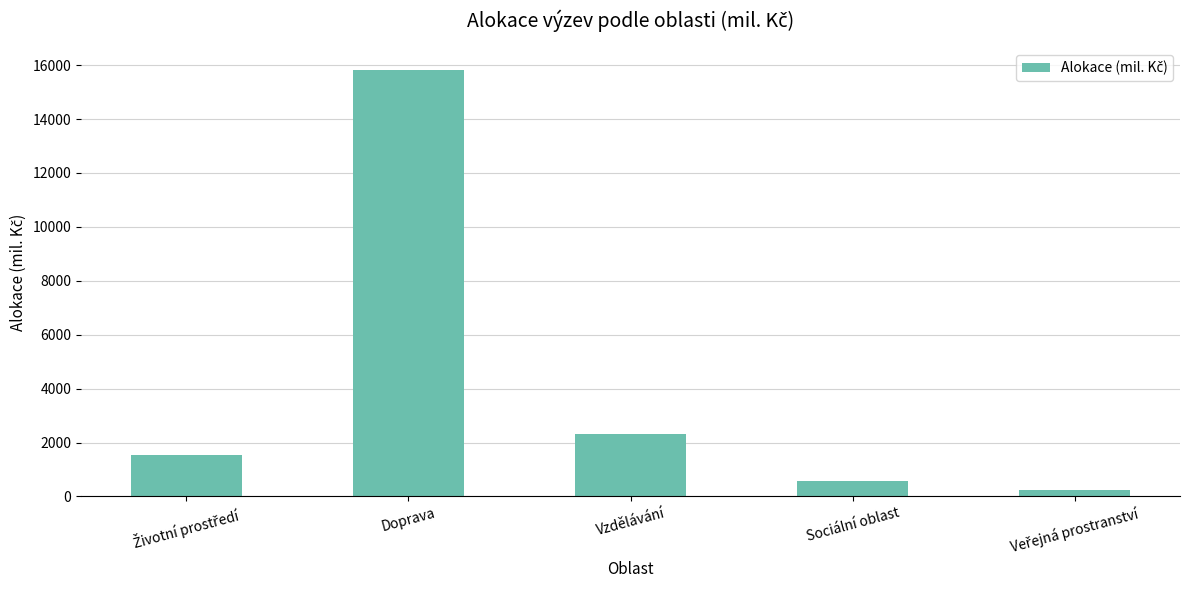

Reading left to right, list all the values displayed in this chart.

1533	15830	2300	560	230